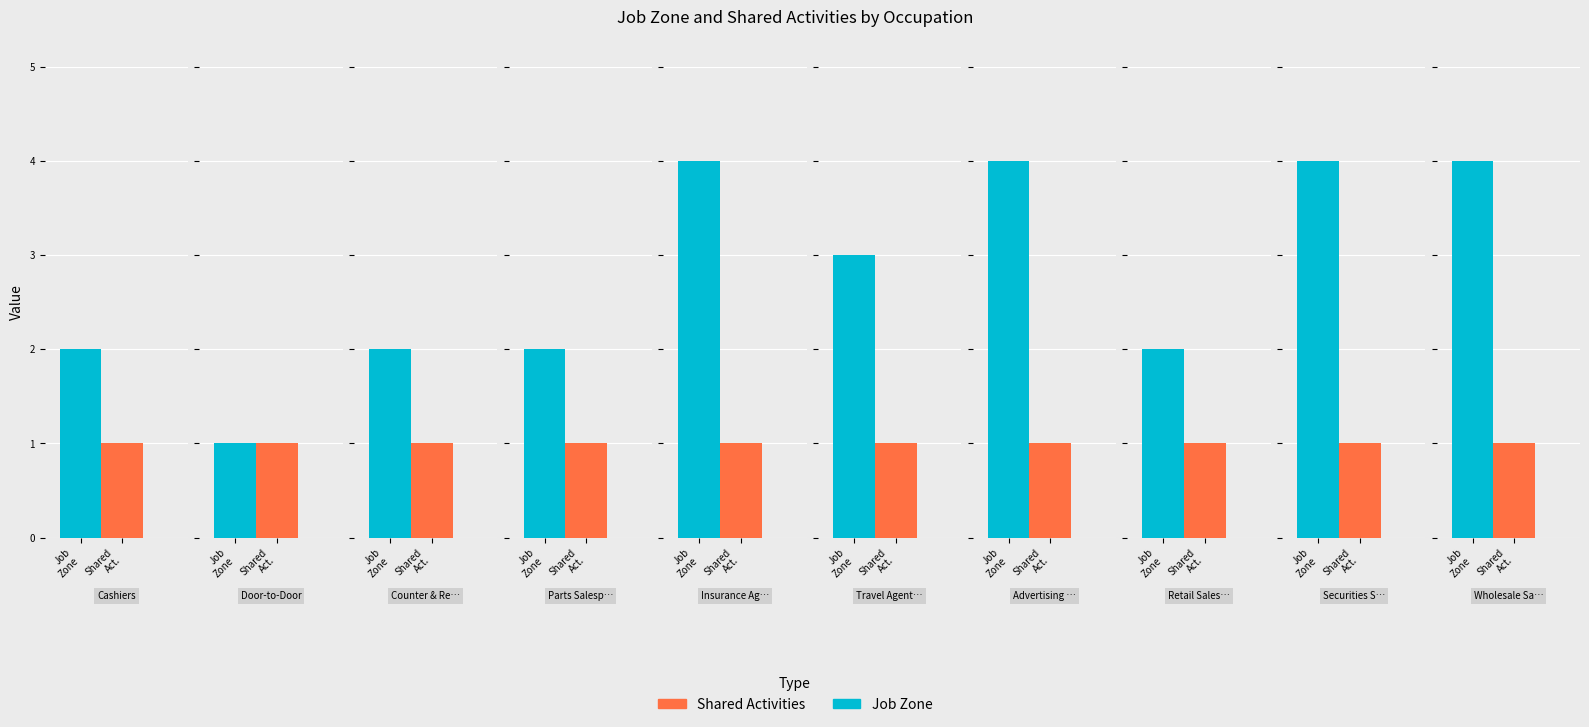

Where is Job Zone nearest to the value 2?

Cashiers